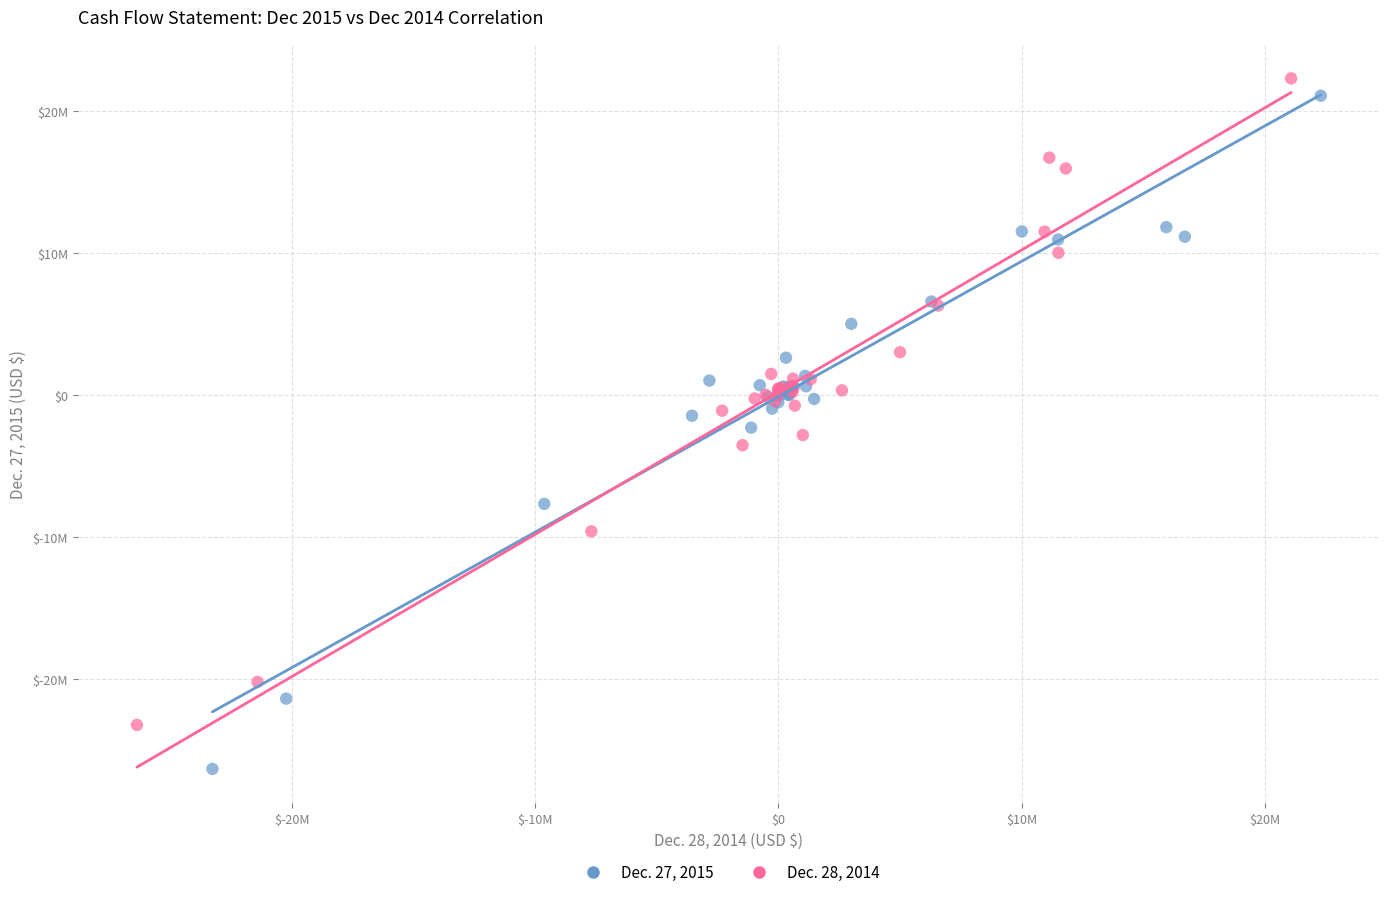

What are all the series names shown in the legend?

Dec. 27, 2015, Dec. 28, 2014